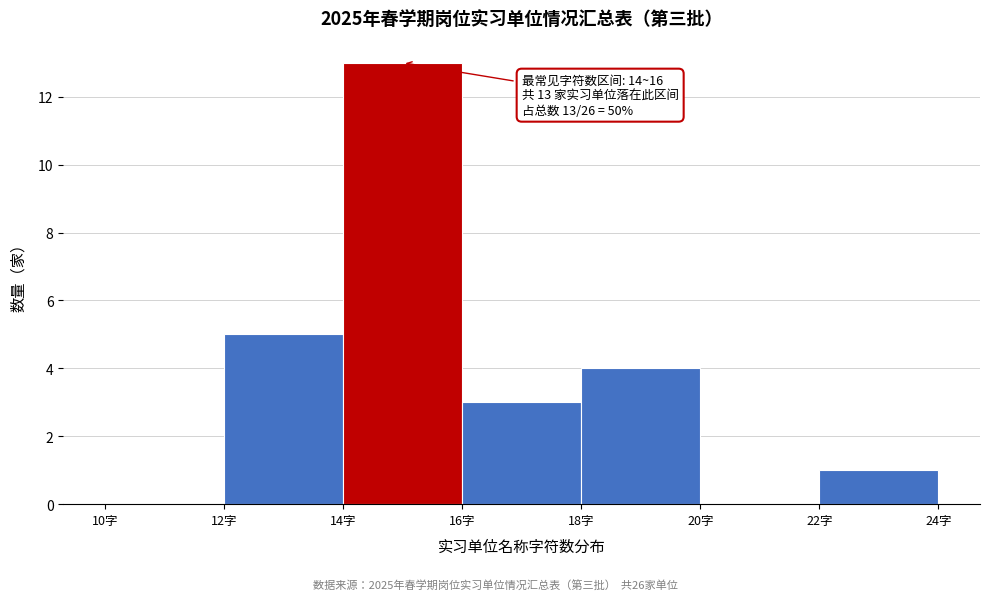

Which range on the x-axis has the tallest bar?

14 to 16